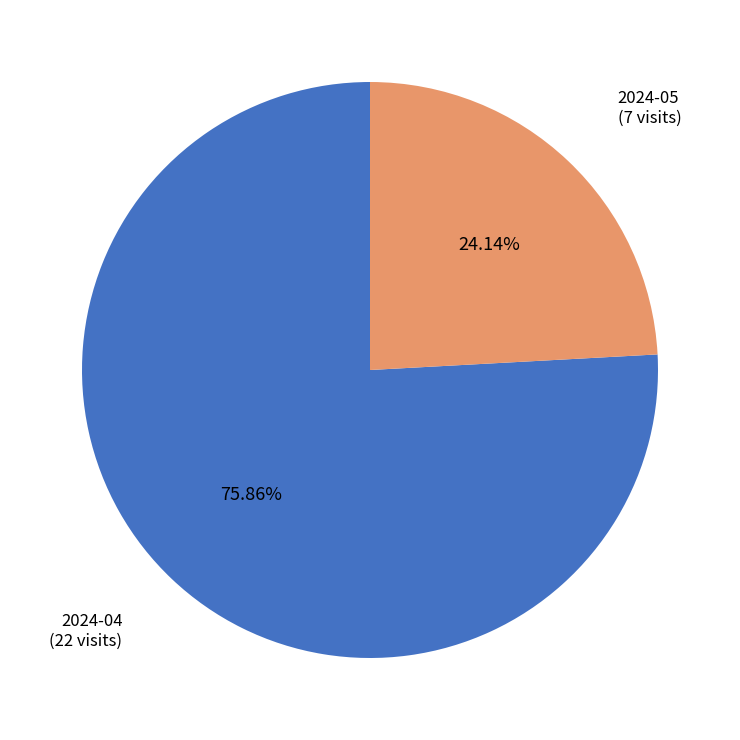

Does any single category account for the majority?

Yes